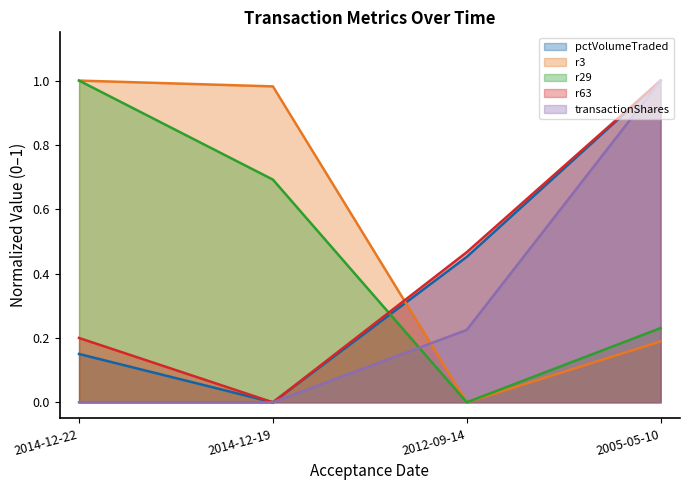

How many data points in pctVolumeTraded are above 0?

3